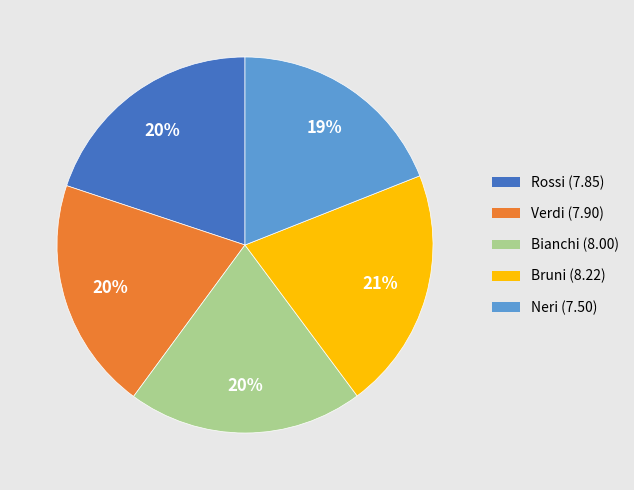

Does any single category account for the majority?

No